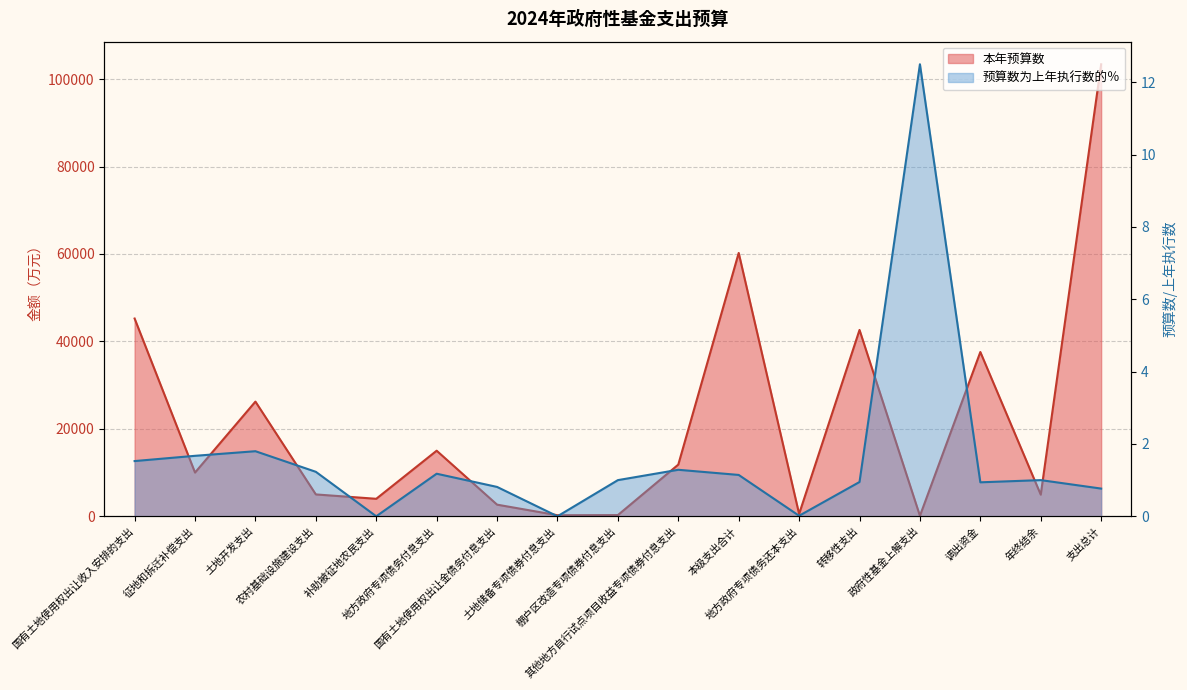

True or false: 预算数为上年执行数的％ has a value of 1.0 at 棚户区改造专项债券付息支出.

True